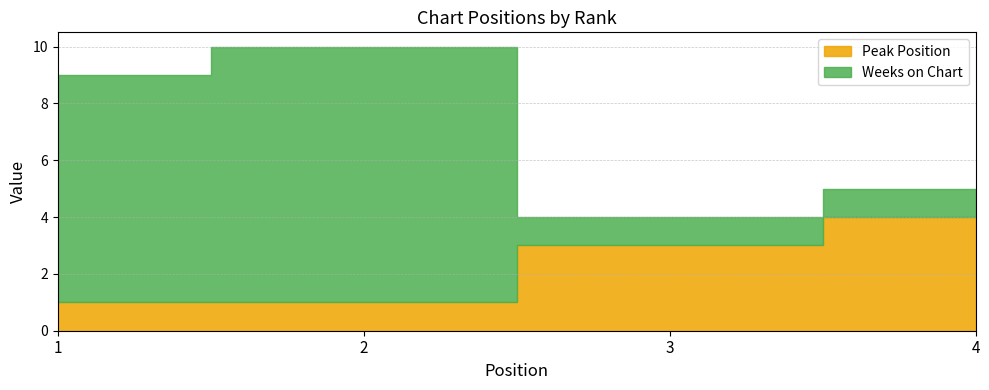

Count the Peak Position values in the range 1 to 4.

4